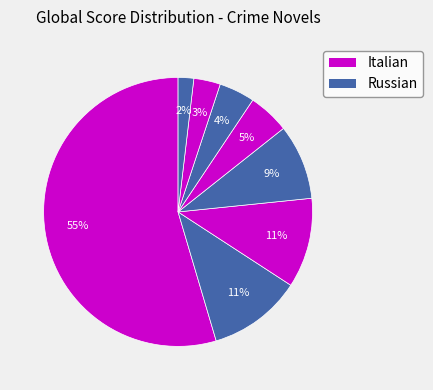

How many slices are in this pie chart?

8